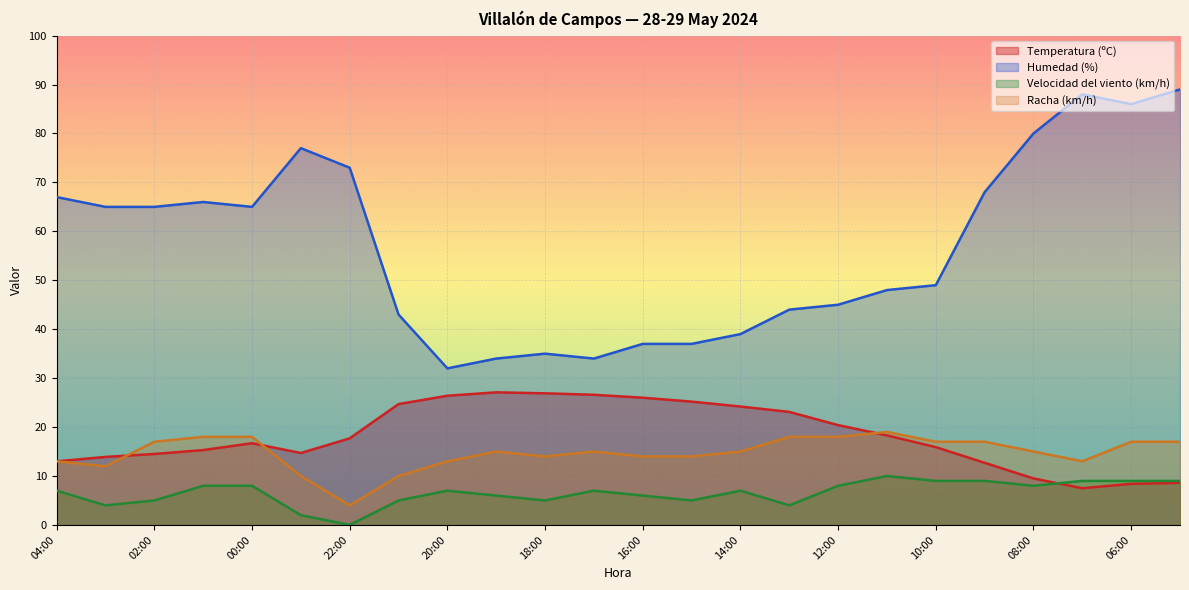

Which series has the largest total across all categories?

Humedad (%)